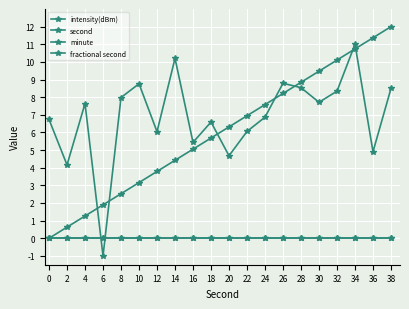

Reading left to right, what are all the values shown in this chart?

intensity(dBm): 0=6.7	2=4.2	4=7.6	6=-1.0	8=8.0	10=8.8	12=6.0	14=10.2	16=5.4	18=6.6	20=4.7	22=6.1	24=6.9	26=8.8	28=8.5	30=7.7	32=8.3	34=11.0	36=4.9	38=8.5
second: 0=0.0	2=0.6	4=1.3	6=1.9	8=2.5	10=3.2	12=3.8	14=4.4	16=5.1	18=5.7	20=6.3	22=6.9	24=7.6	26=8.2	28=8.8	30=9.5	32=10.1	34=10.7	36=11.4	38=12.0
minute: 0=0.0	2=0.0	4=0.0	6=0.0	8=0.0	10=0.0	12=0.0	14=0.0	16=0.0	18=0.0	20=0.0	22=0.0	24=0.0	26=0.0	28=0.0	30=0.0	32=0.0	34=0.0	36=0.0	38=0.0
fractional second: 0=0.0	2=0.0	4=0.0	6=0.0	8=0.0	10=0.0	12=0.0	14=0.0	16=0.0	18=0.0	20=0.0	22=0.0	24=0.0	26=0.0	28=0.0	30=0.0	32=0.0	34=0.0	36=0.0	38=0.0